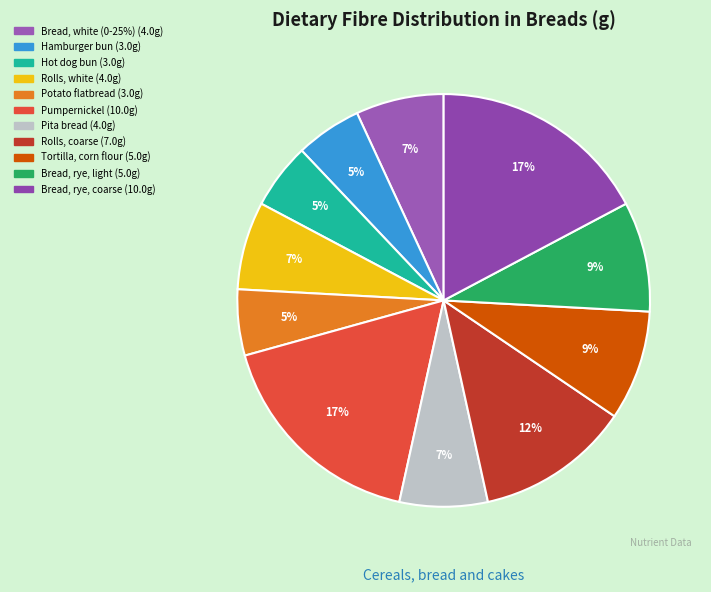

Rank the categories by value from lowest to highest.

Hamburger bun, Hot dog bun, Potato flatbread, Bread, white (0-25%), Rolls, white, Pita bread, Tortilla, corn flour, Bread, rye, light, Rolls, coarse, Pumpernickel, Bread, rye, coarse